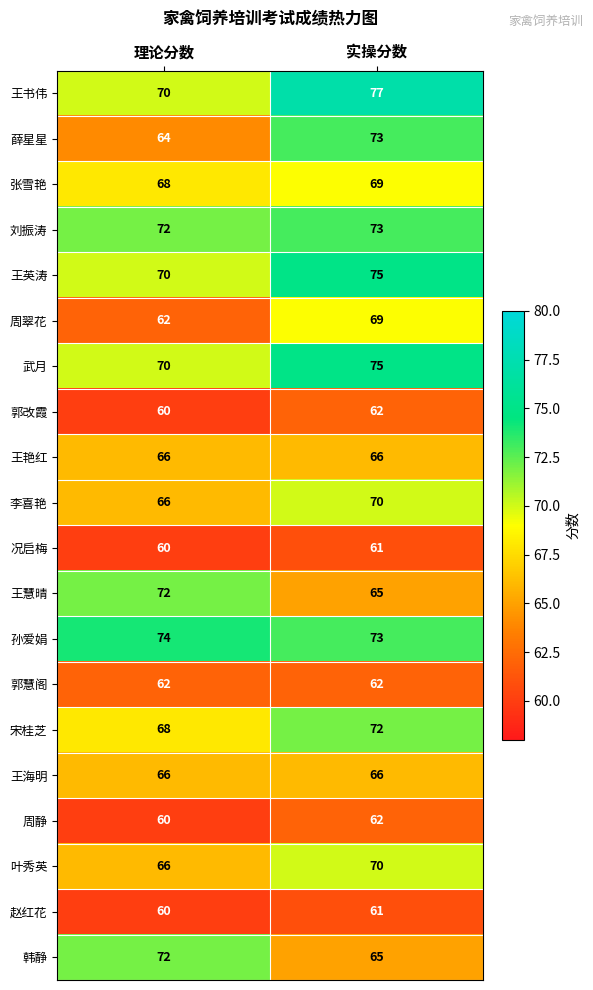

What is the difference between the maximum and minimum values in the 宋桂芝 series?

4